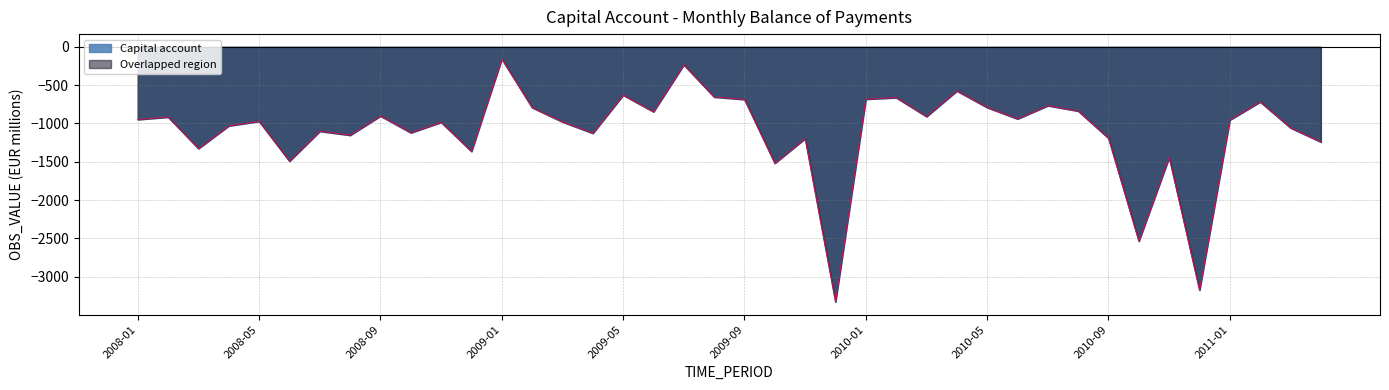

What is the label of the 29th point from the right?

2008-12